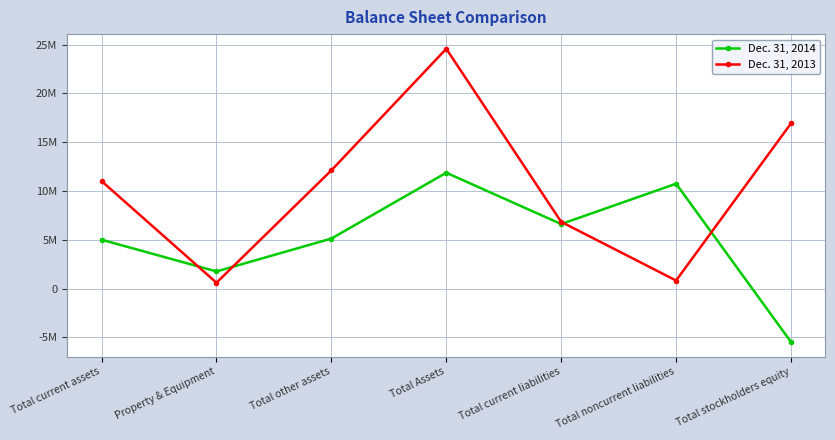

Reading left to right, extract all data points from this chart.

Dec. 31, 2014: 4998498	1748631	5117511	11864640	6605000	10740165	-5480525
Dec. 31, 2013: 11007113	593025	12109610	24568909	6829918	817419	16921572